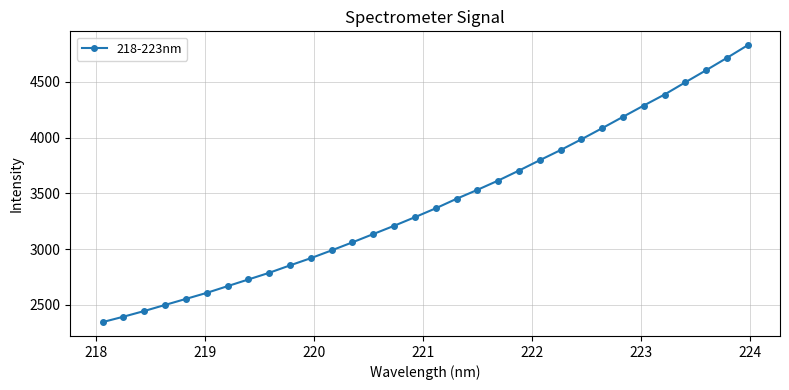

What is the value of the 29th point from the left?

4495.5